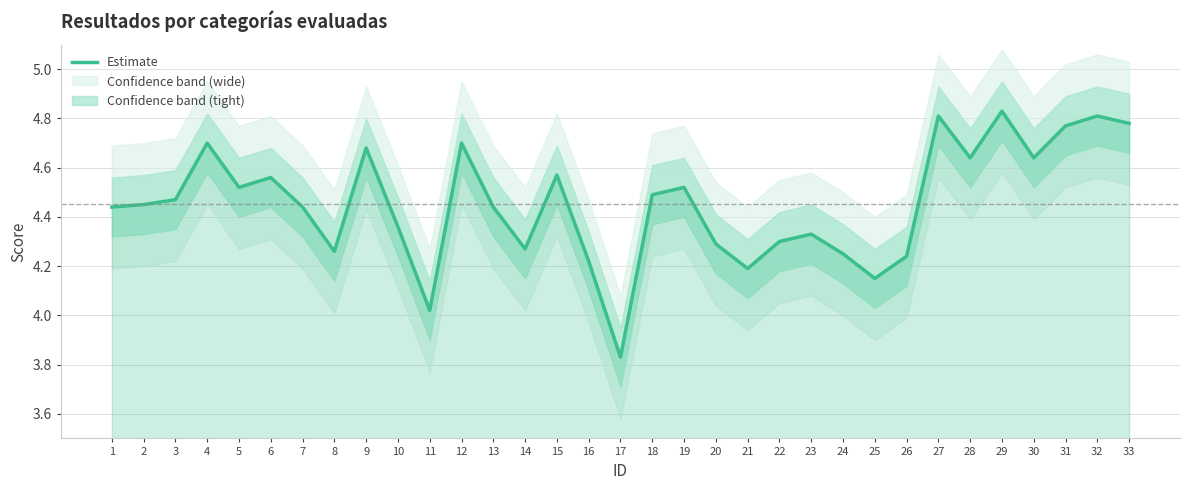

At which label is the value closest to 4?

11